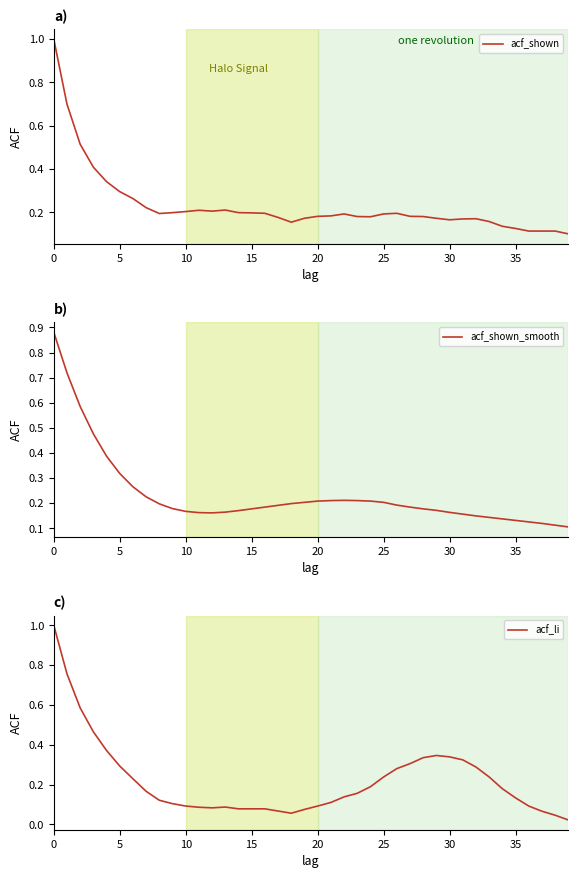

Between 12 and 30, which series saw the biggest shift?

acf_li